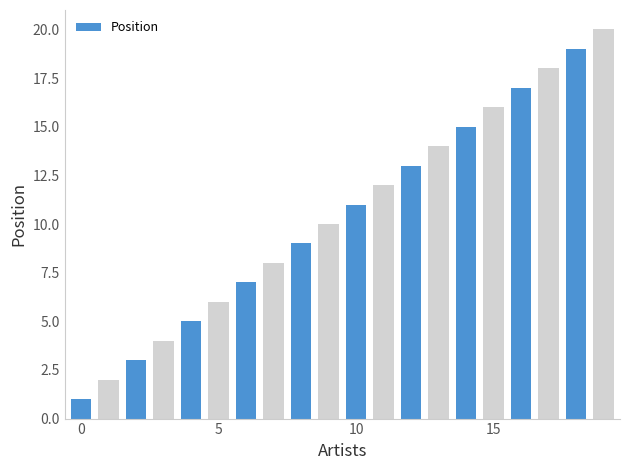

What is the greatest value displayed?

20